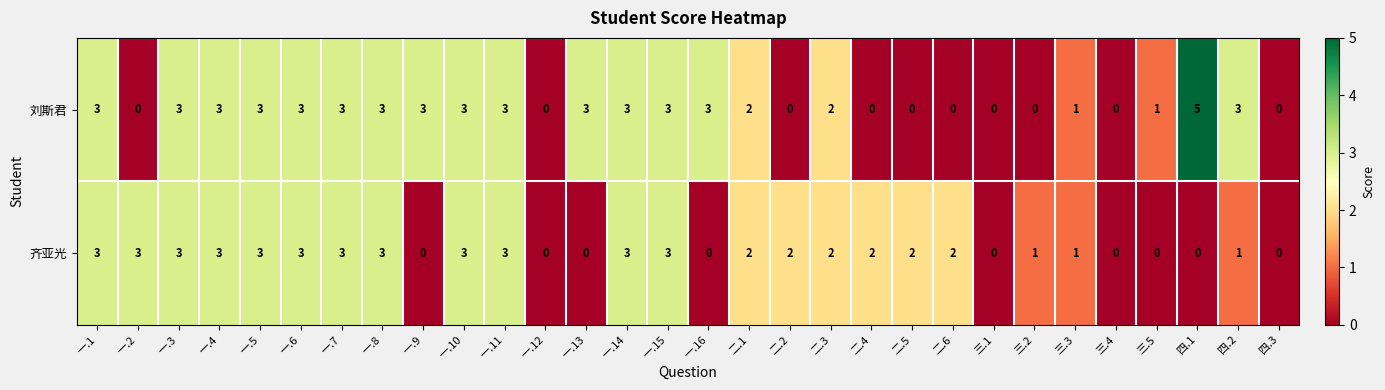

What is the total value across all series at 一.7?

6